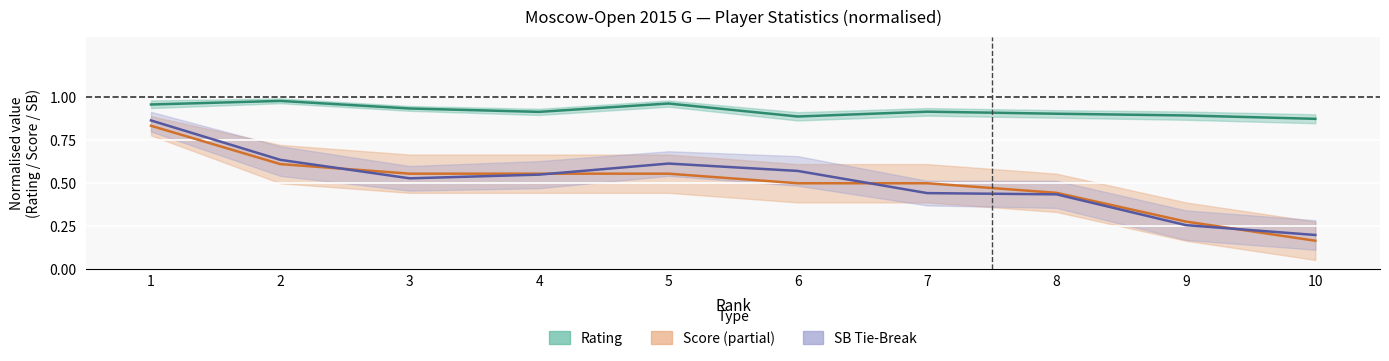

At which label is SB Tie-Break (normalised) closest to 0?

10